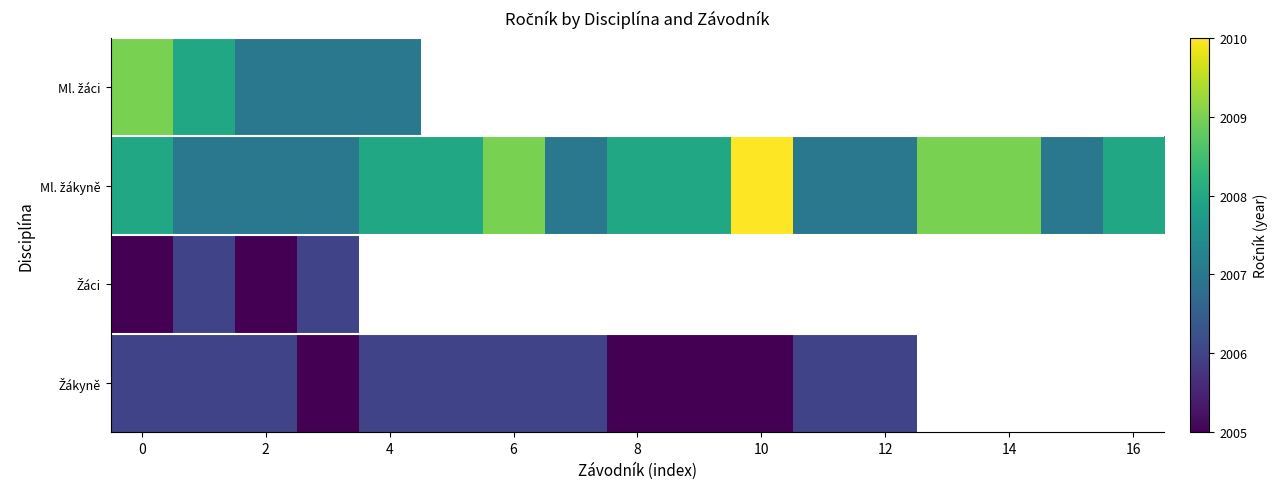

What is the maximum value for Ml. žákyně?

2010.0